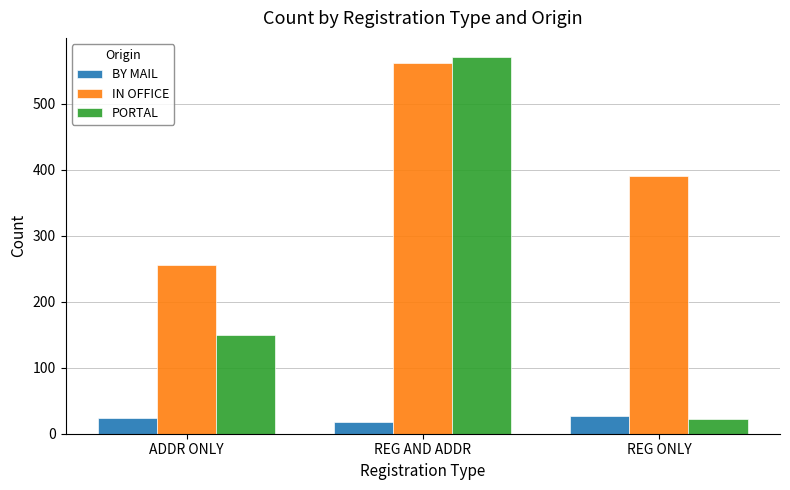

What value does the BY MAIL series have at REG AND ADDR?

18